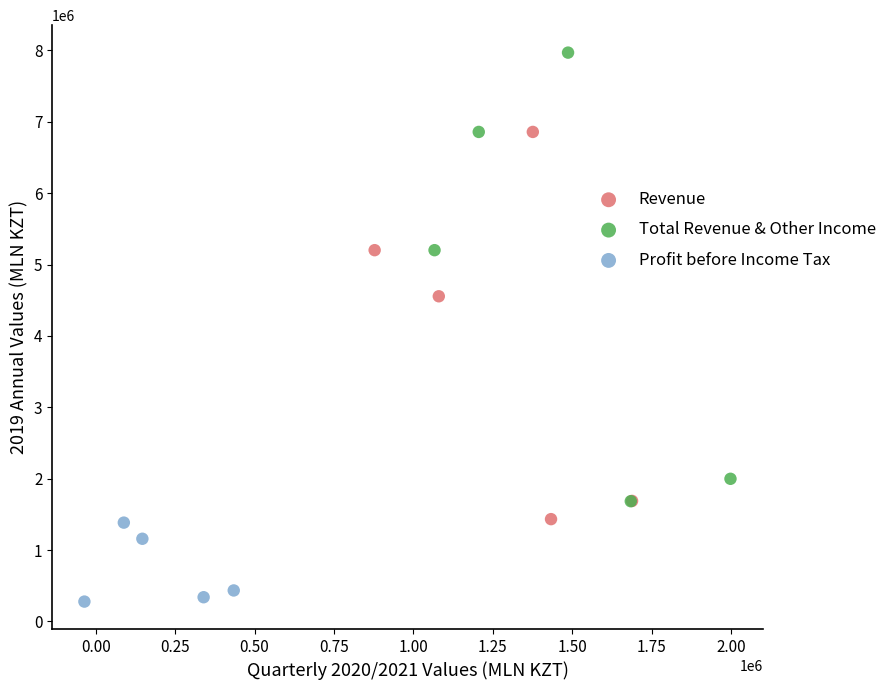

Which series reaches the maximum Y coordinate?

Total Revenue & Other Income